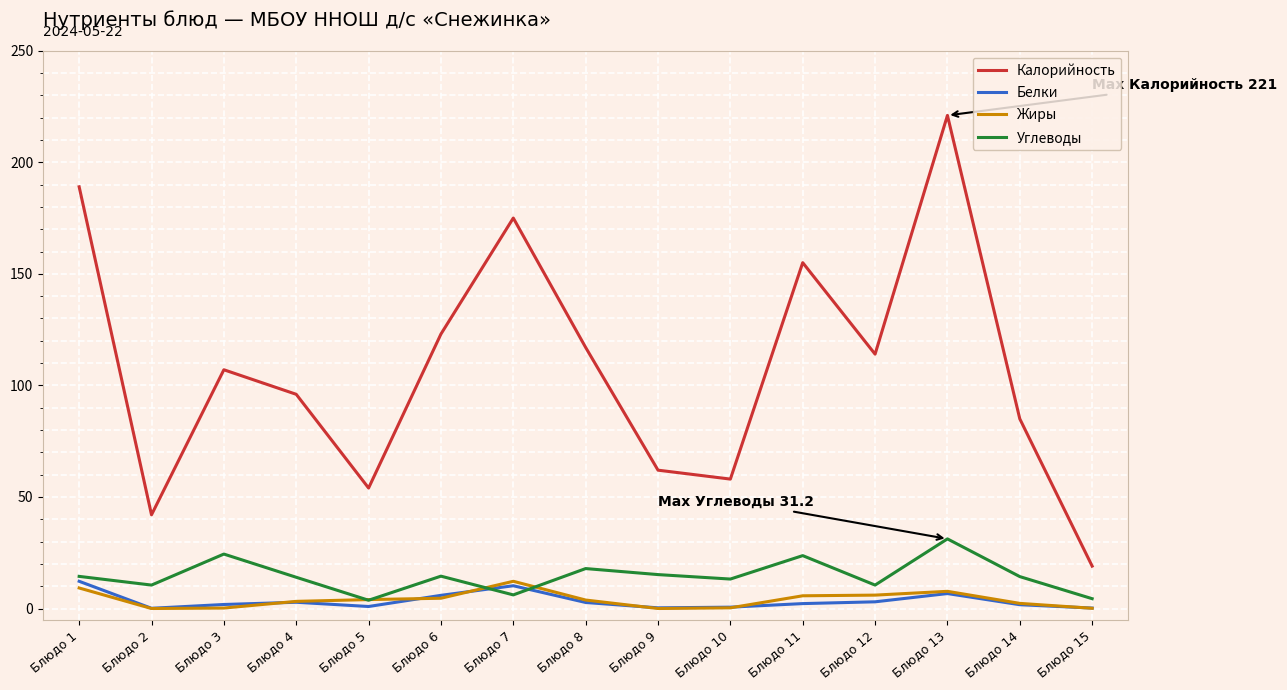

Which series has the largest total across all categories?

Калорийность